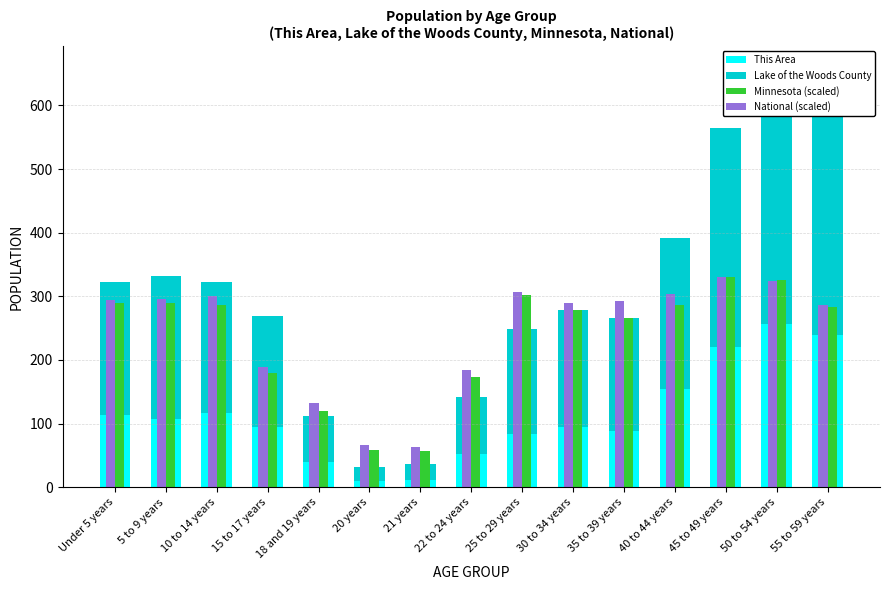

What is the label of the 15th bar from the left?

55 to 59 years